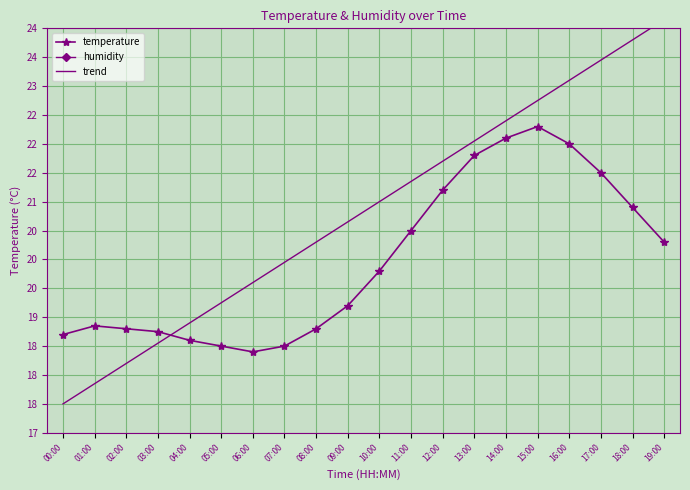

What is the sum of the temperature values at 00:00 and 05:00?

37.2